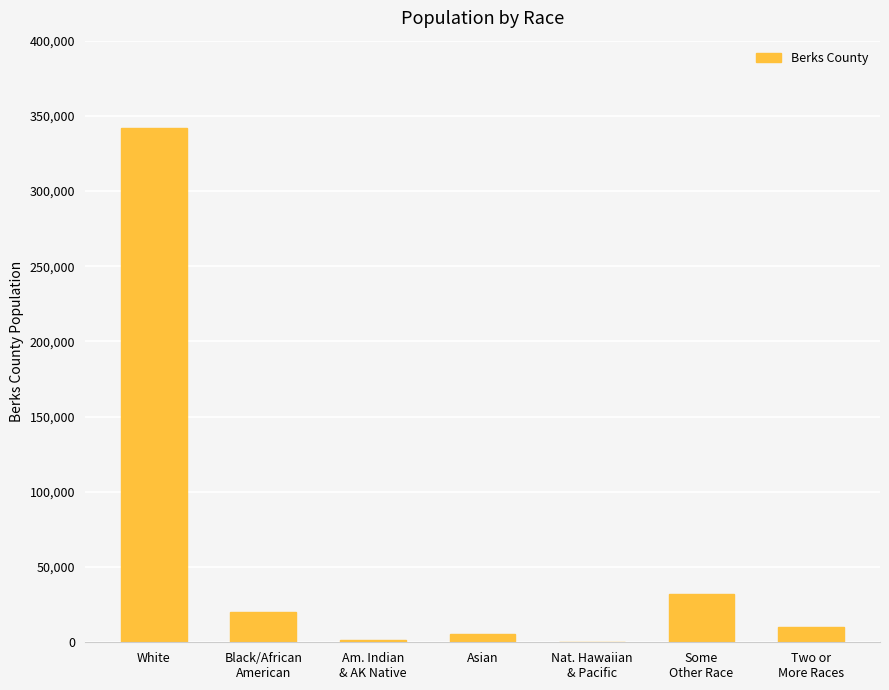

The value at White is 482661. True or false?

False